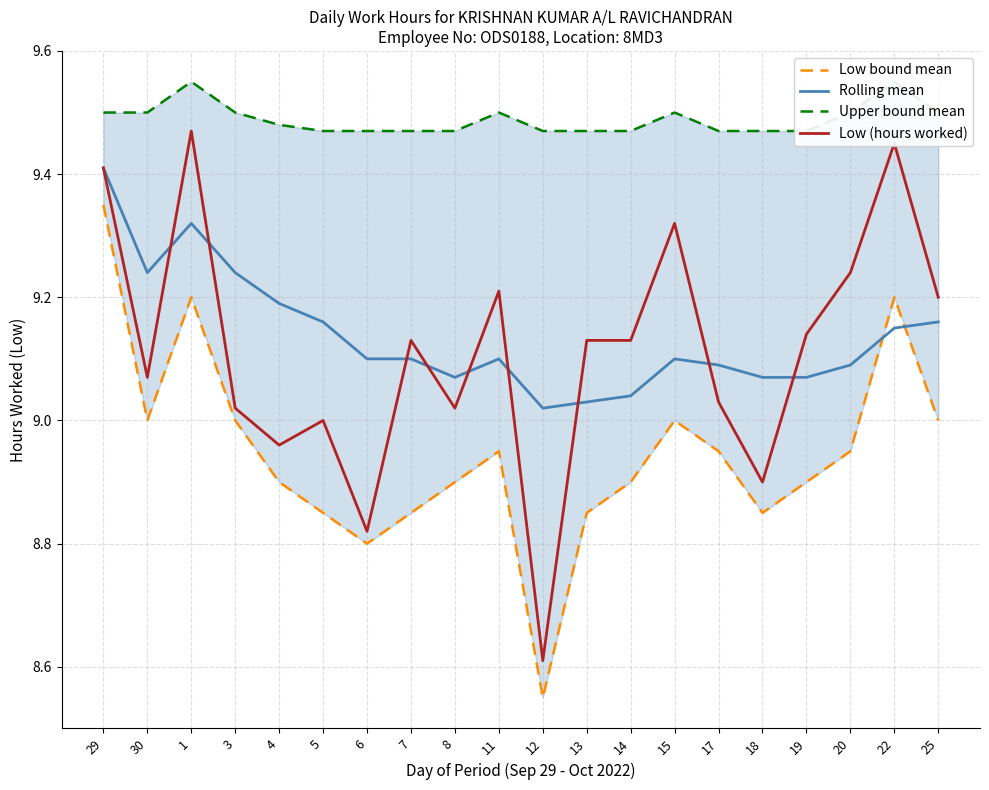

What position from the right is 19?

4